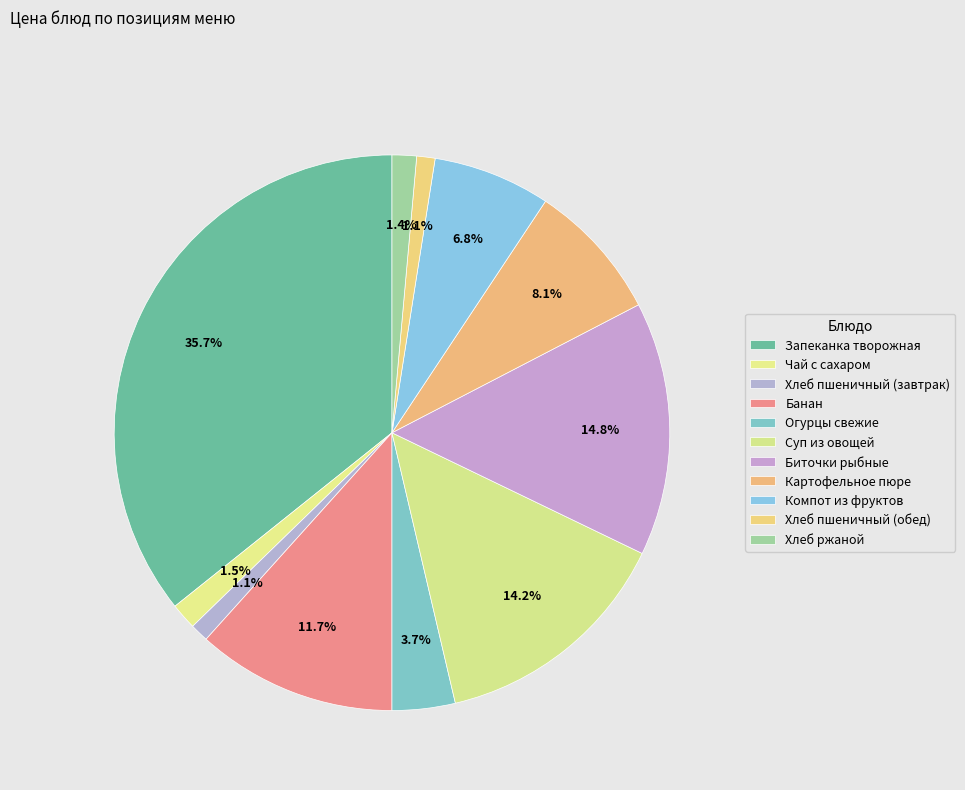

Does Хлеб пшеничный (завтрак) account for over 50% of the chart?

No